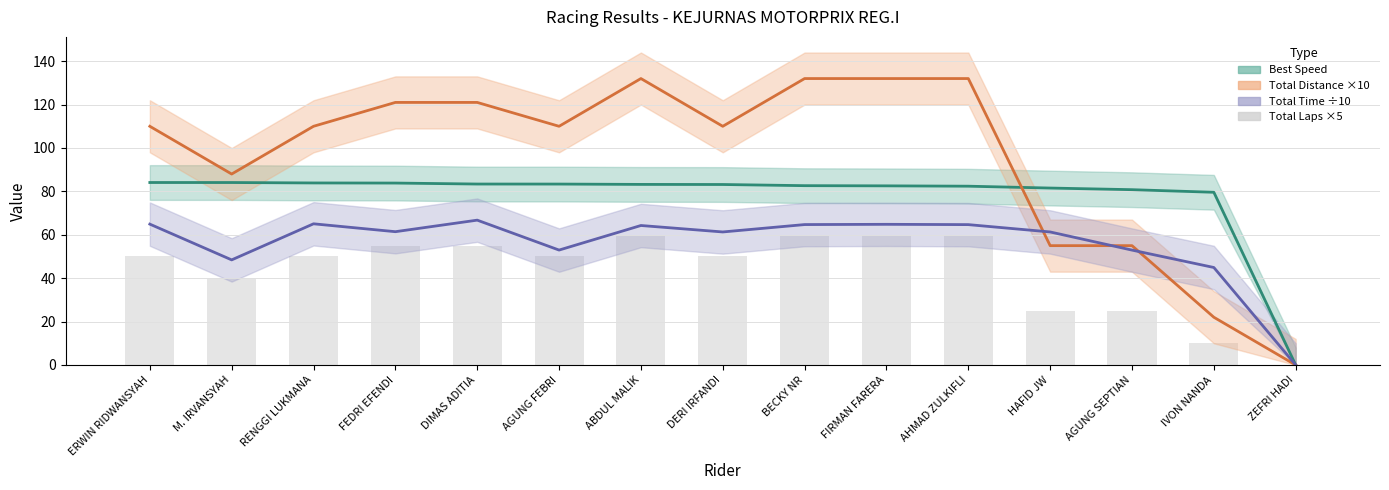

Between BECKY NR and M. IRVANSYAH, which is larger?

M. IRVANSYAH